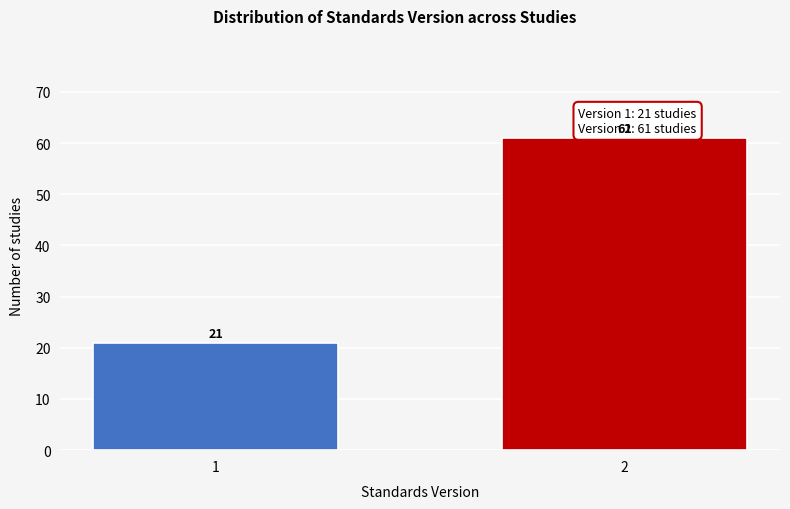

Reading left to right, what are all the values shown in this chart?

1=21	2=61